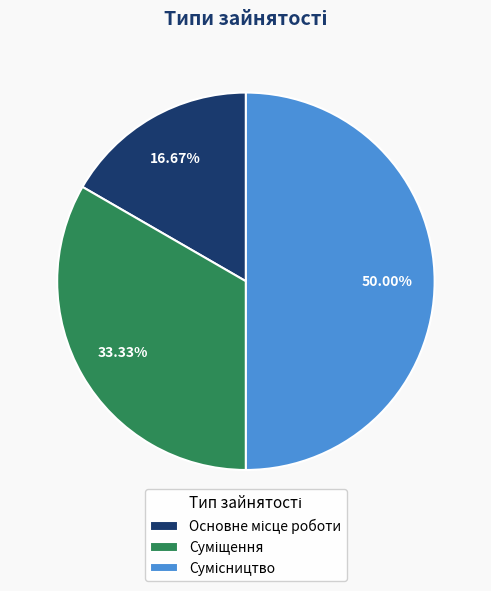

What is the largest slice in the pie chart?

Сумісництво